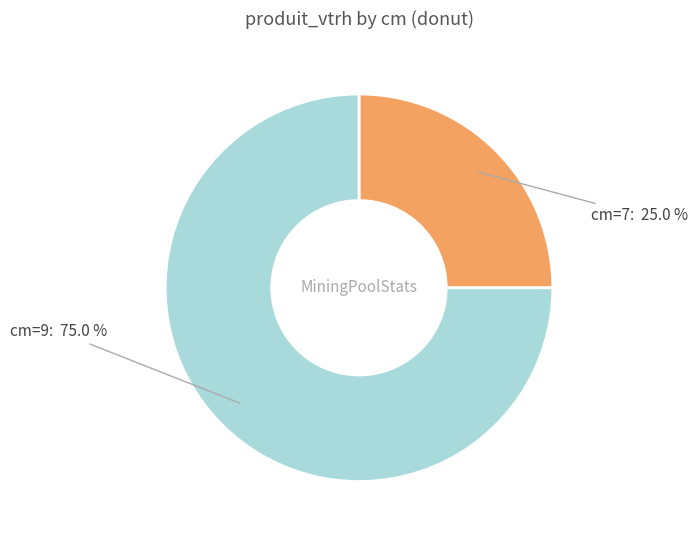

Is there any slice that represents more than half of the pie?

Yes